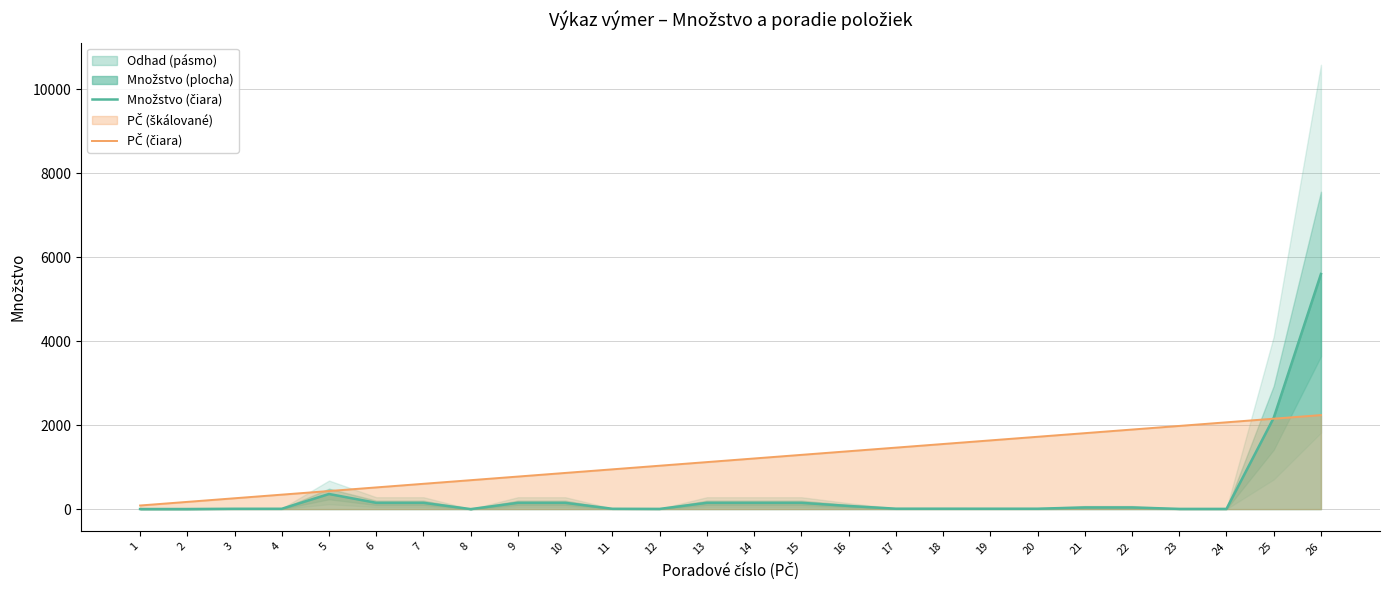

True or false: Množstvo (čiara) and PČ (čiara) cross at least once.

True